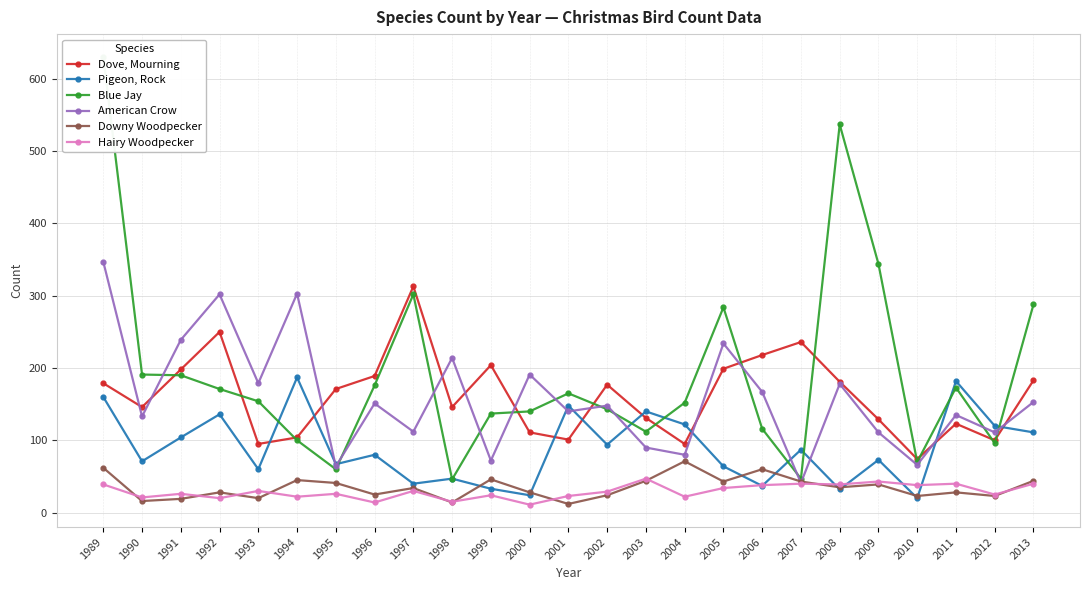

Is this an area chart (filled region under the line)?

No